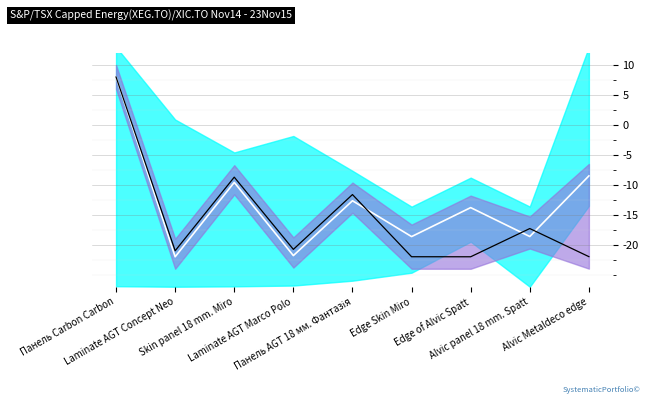

How many values in the Ціна series are below -20?

5